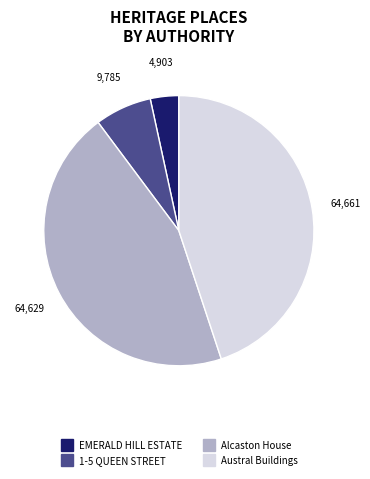

What is the ratio of the value at 1-5 QUEEN STREET to the value at Alcaston House?

0.2